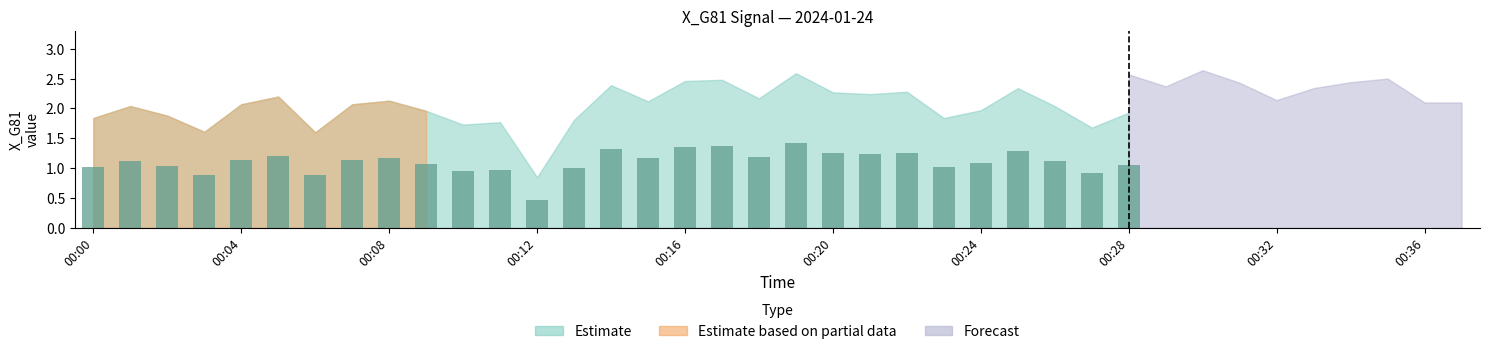

Are the bars grouped side by side (vs. stacked)?

No